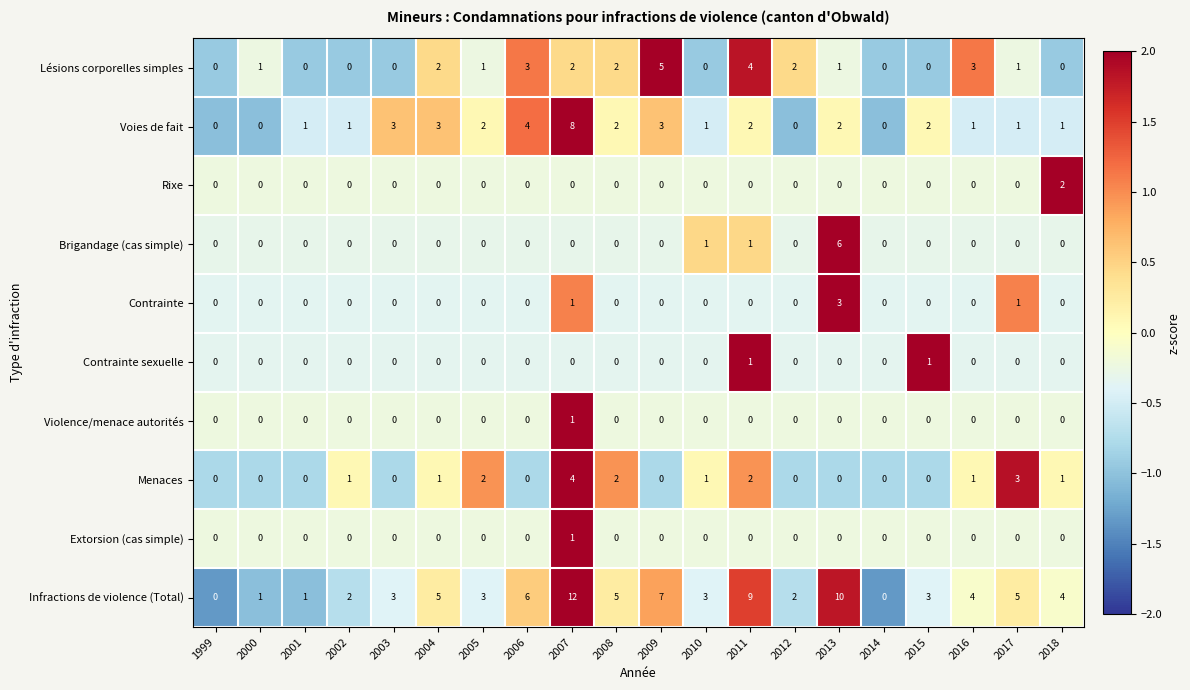

What is the maximum value shown in the chart?

12